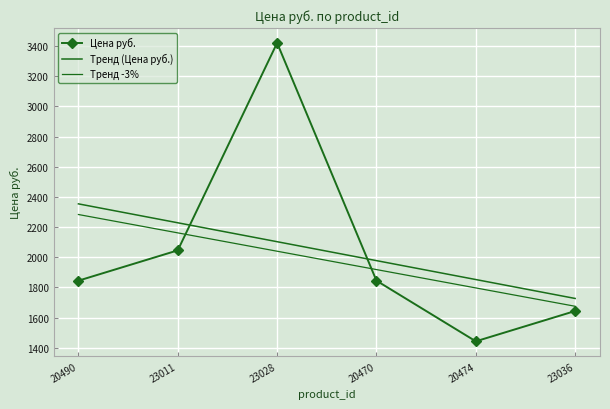

Between which two adjacent categories do Цена руб. and Тренд -3% first intersect?

23011 and 23028